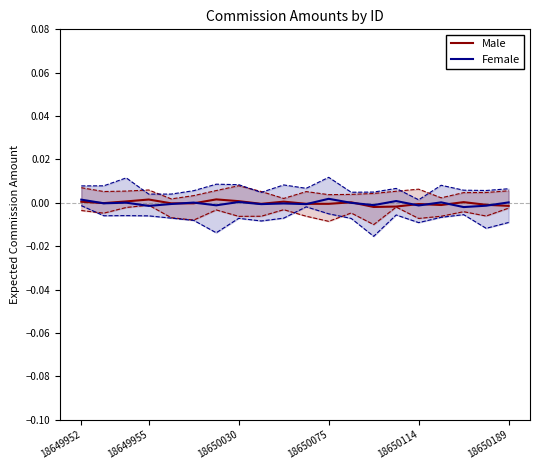

How many values in the Female series are below 0?

12